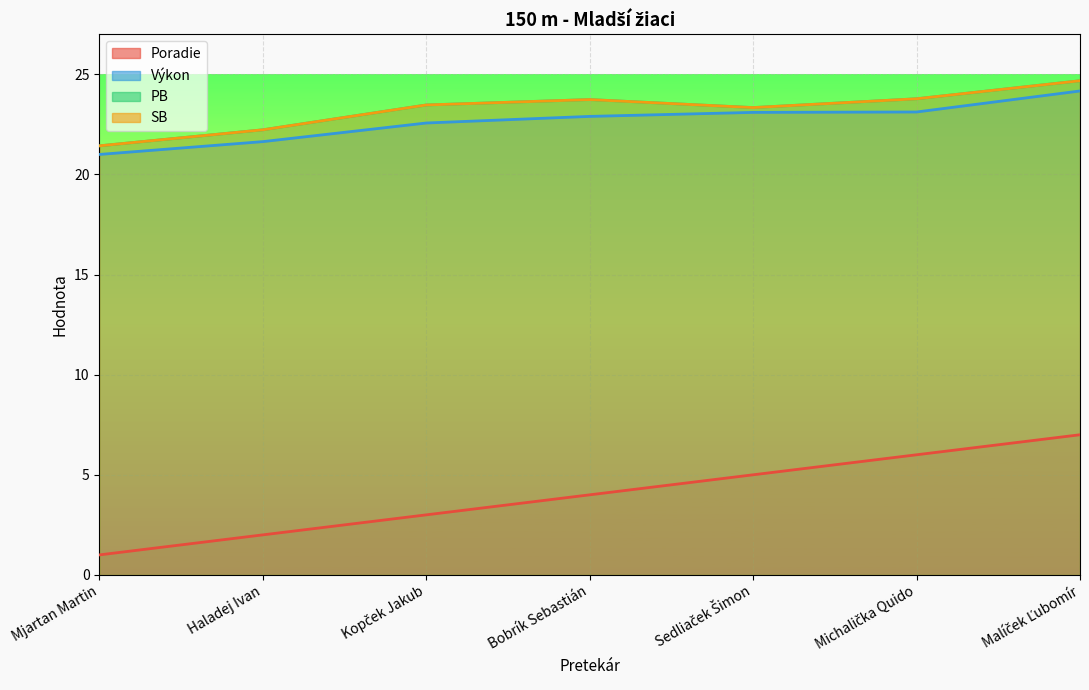

What position from the right is Sedliaček Šimon?

3